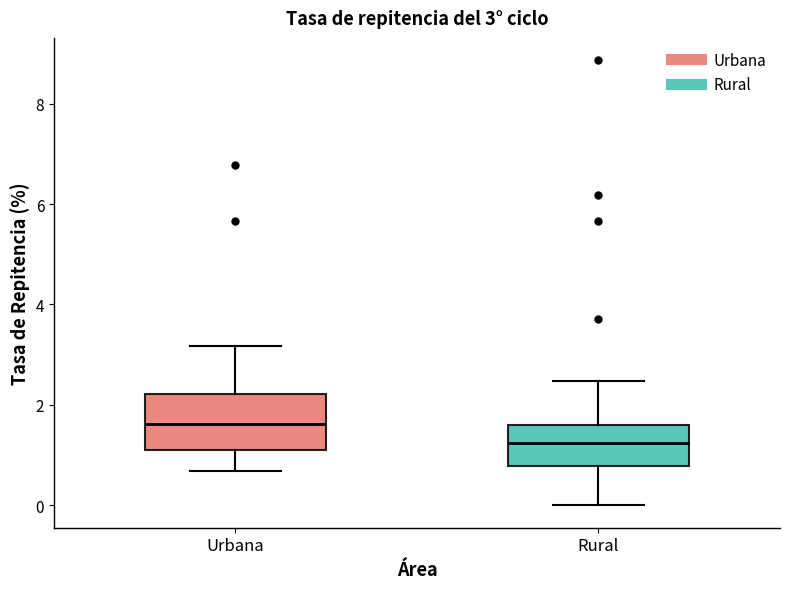

Comparing the boxes themselves (not the whiskers), which one is the tallest?

Urbana